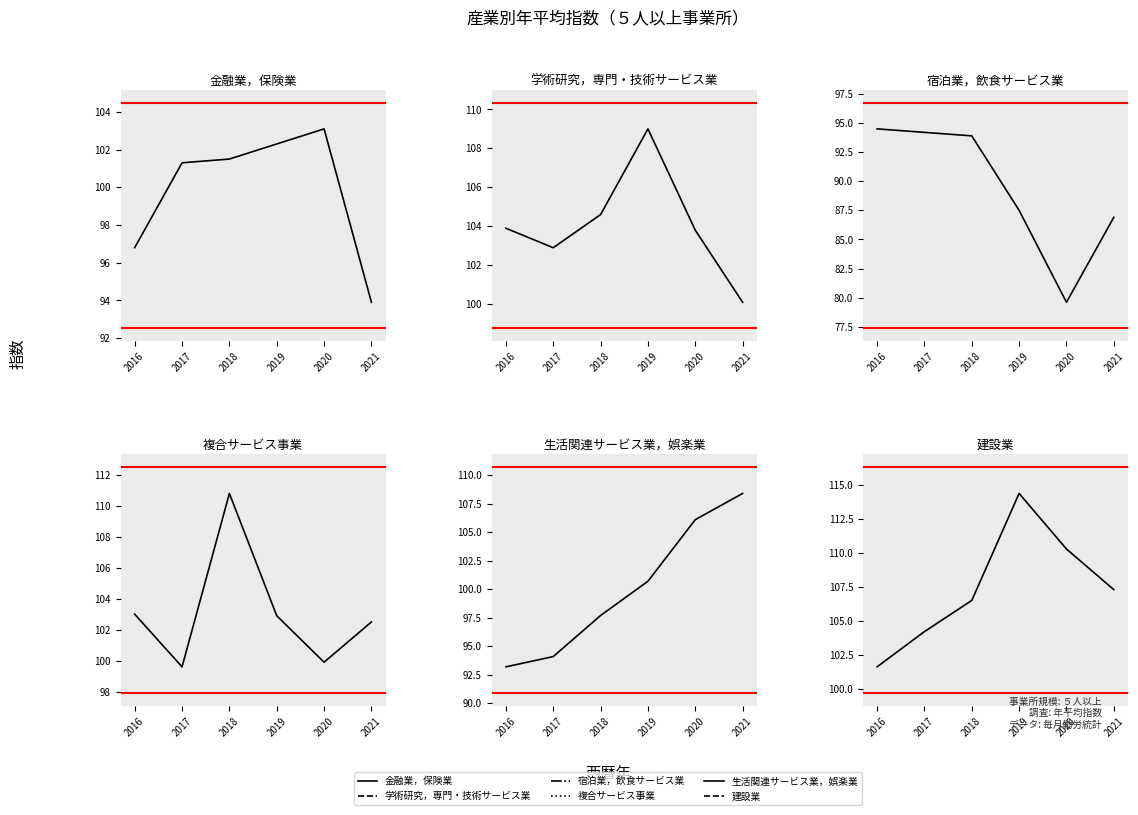

How many lines are shown in the chart?

6